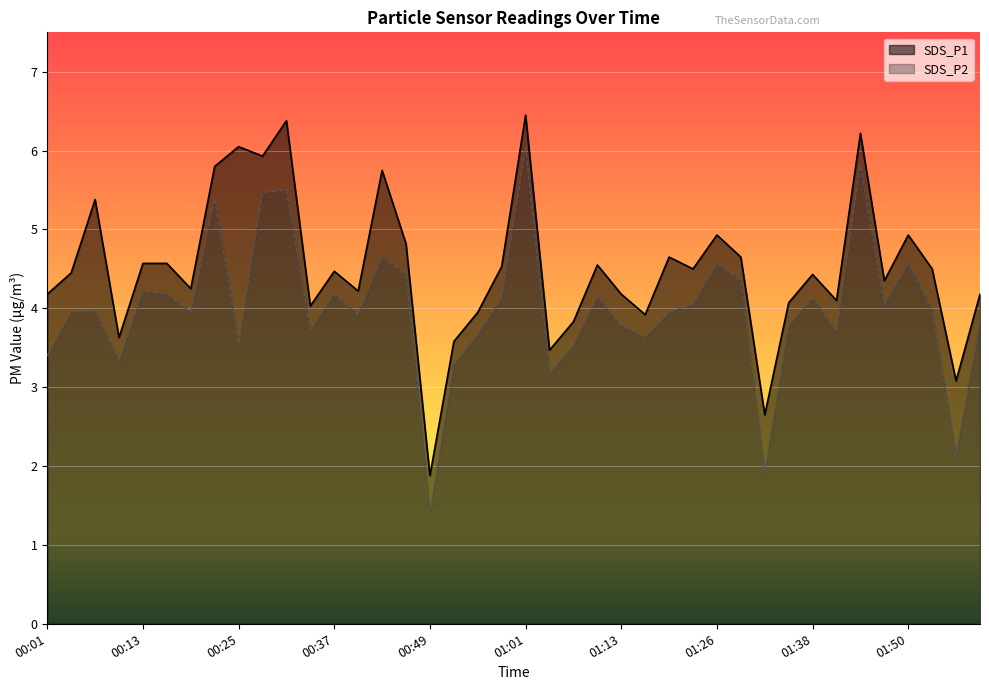

List the series in order of their overall mean, lowest first.

SDS_P2, SDS_P1